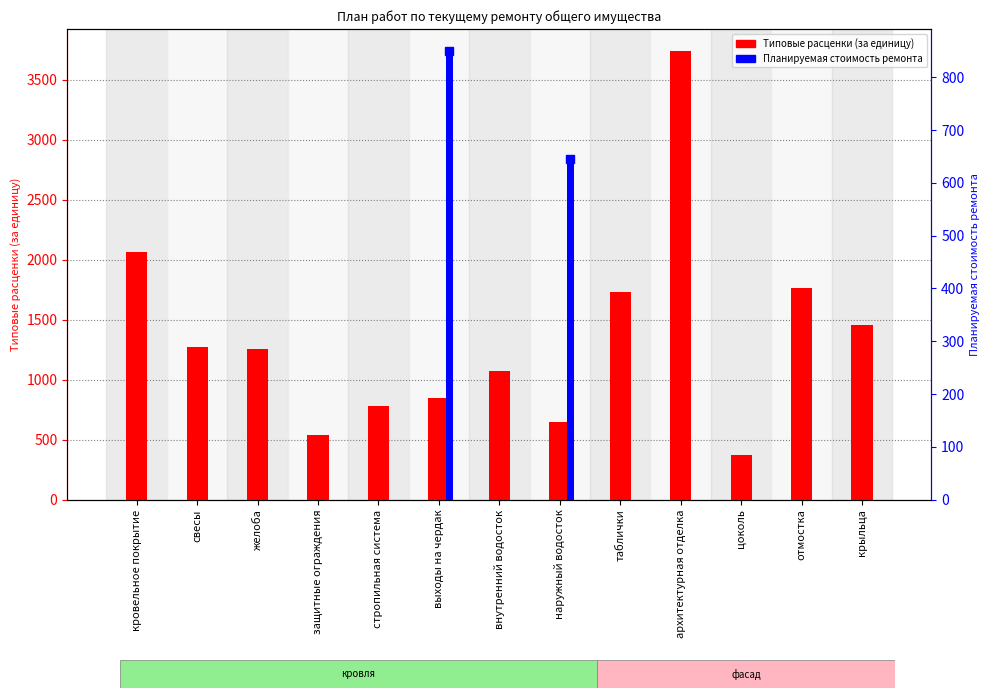

The Планируемая стоимость ремонта series shows 0.0 at таблички. True or false?

True